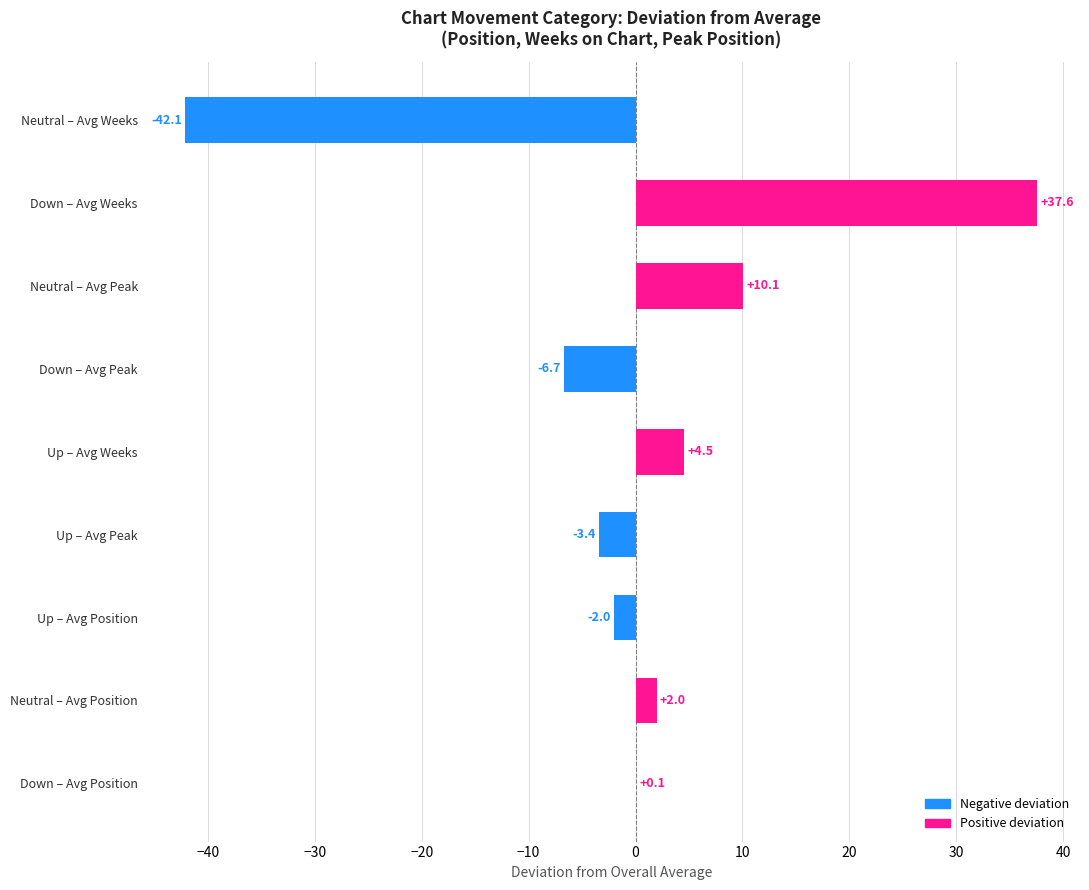

Does the chart contain stacked bars?

No